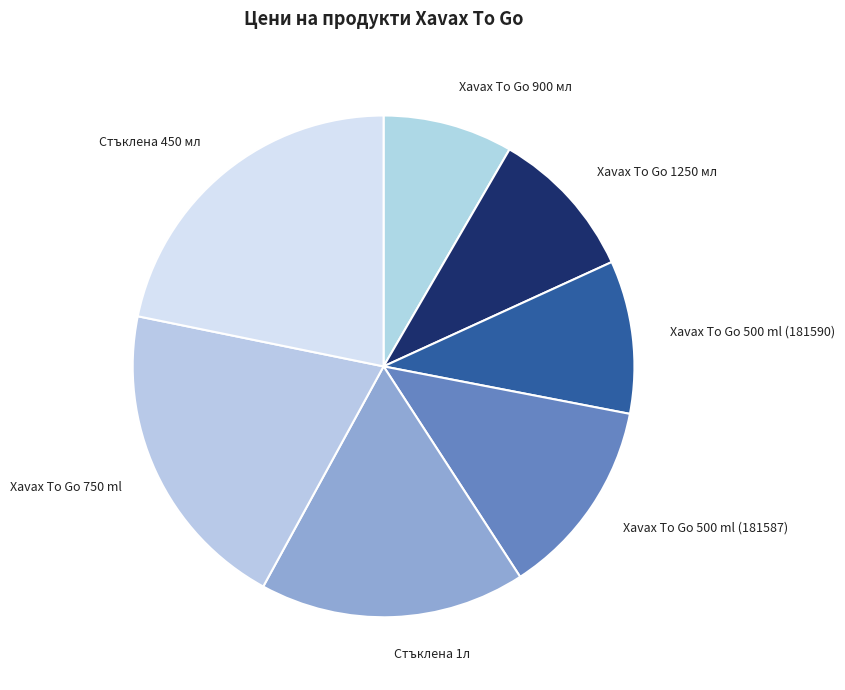

Between Xavax To Go 500 ml (181587) and Xavax To Go 750 ml, which is larger?

Xavax To Go 750 ml